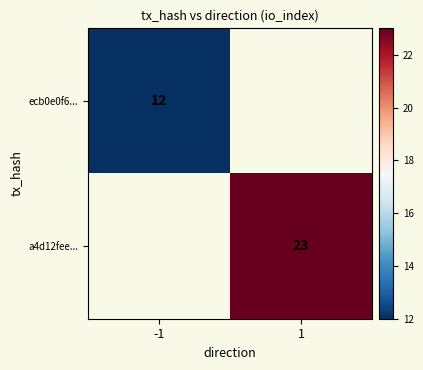

Is it true that a4d12fee... equals 11 at 1?

False